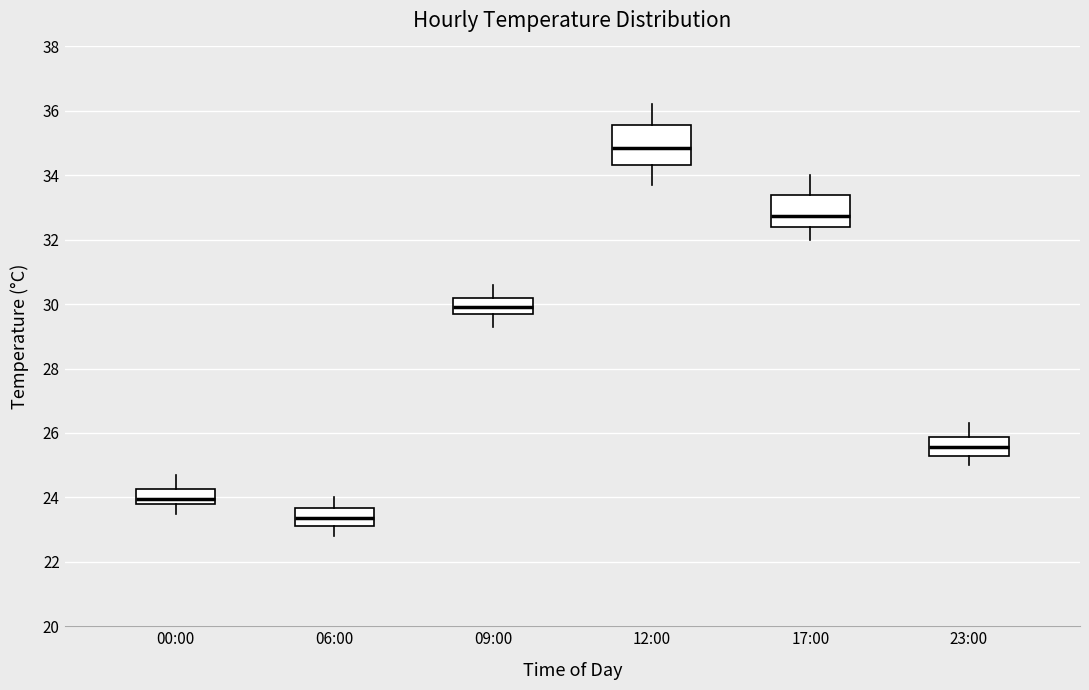

Reading left to right, read every box against the y-axis: the position of its median line, the range the box covers, and the ends of its whiskers. The values are not printed on the chart, so give them approximately, as read against the axis.

00:00: median 24.0, box 23.8 to 24.2, whiskers 23.6 to 24.8
06:00: median 23.4, box 23.2 to 23.6, whiskers 22.8 to 24.0
09:00: median 30.0, box 29.8 to 30.2, whiskers 29.4 to 30.6
12:00: median 34.8, box 34.4 to 35.6, whiskers 33.8 to 36.2
17:00: median 32.8, box 32.4 to 33.4, whiskers 32.0 to 34.0
23:00: median 25.6, box 25.4 to 25.8, whiskers 25.0 to 26.4